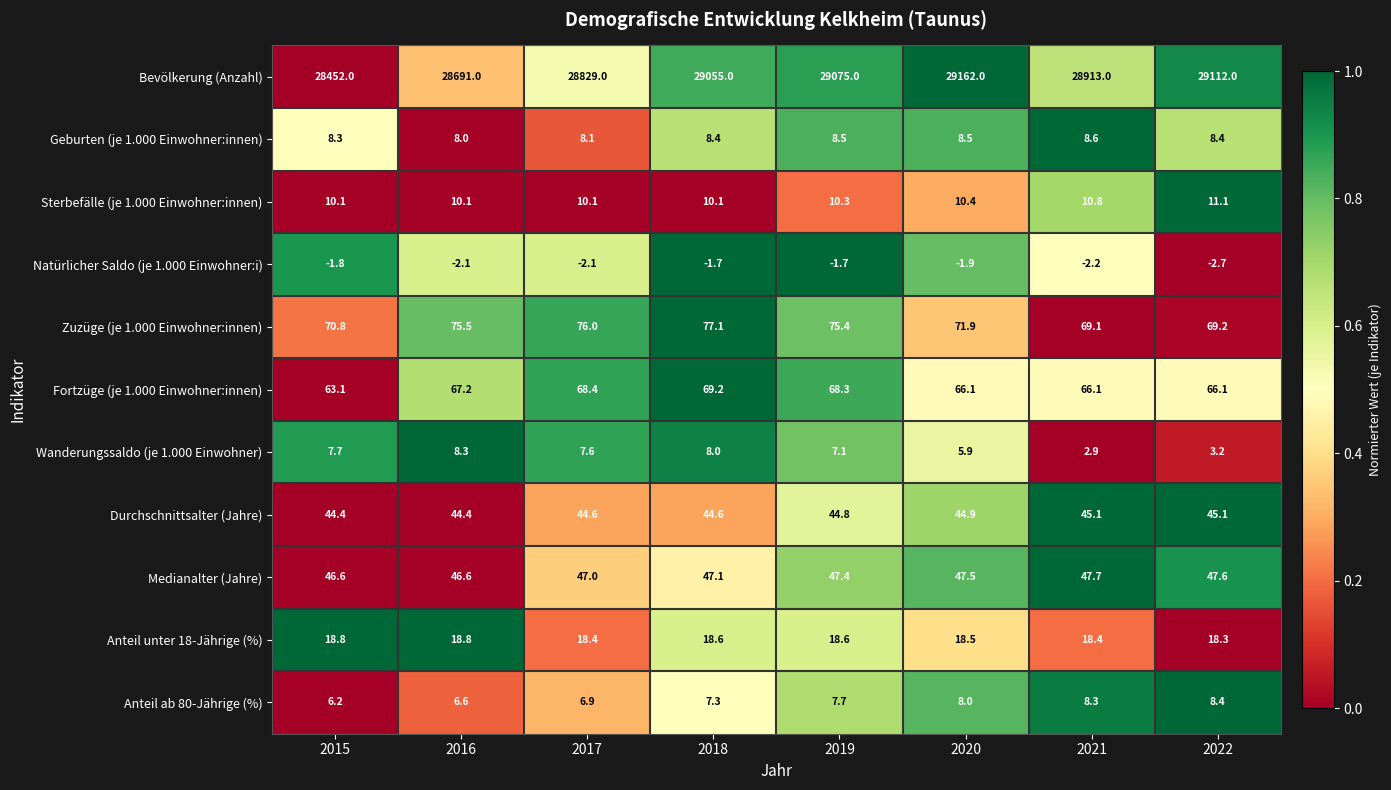

Is it true that Durchschnittsalter (Jahre) equals 45.1 at 2021?

True